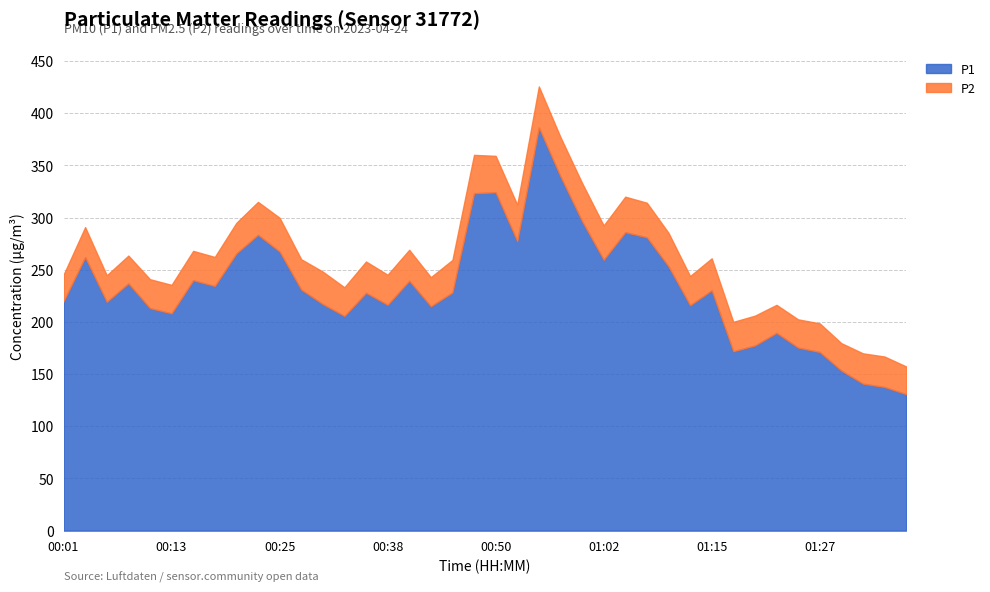

Between 00:40 and 00:13, which is larger?

00:40